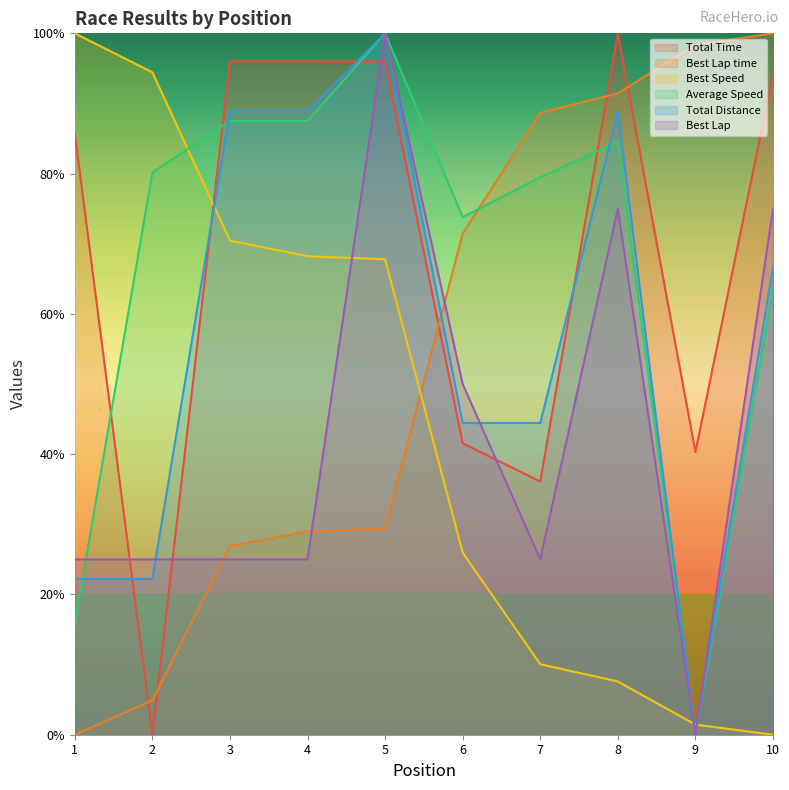

Where does the Average Speed series first go above 80?

2